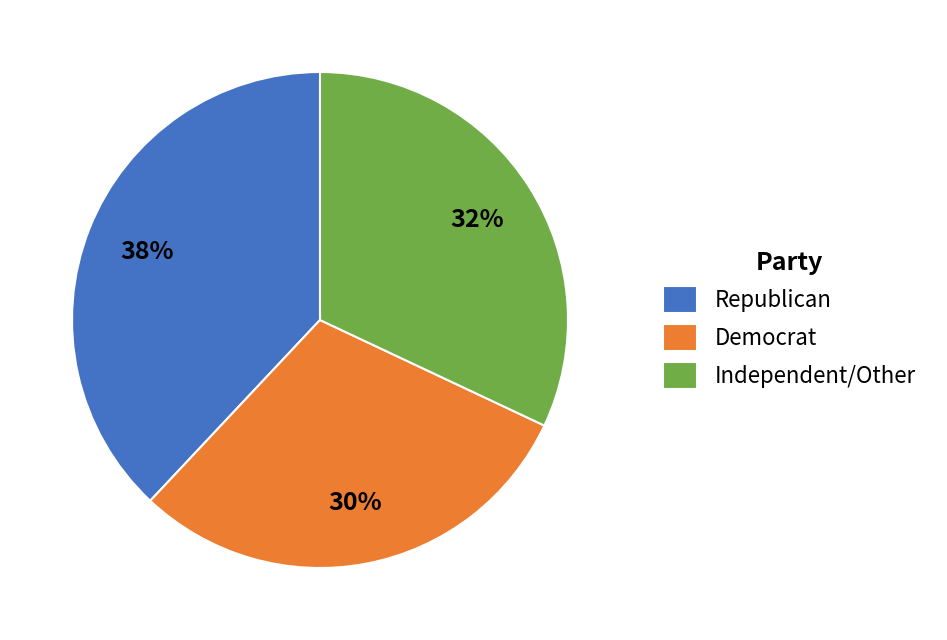

Do Democrat and Republican together represent more than half of the pie?

Yes